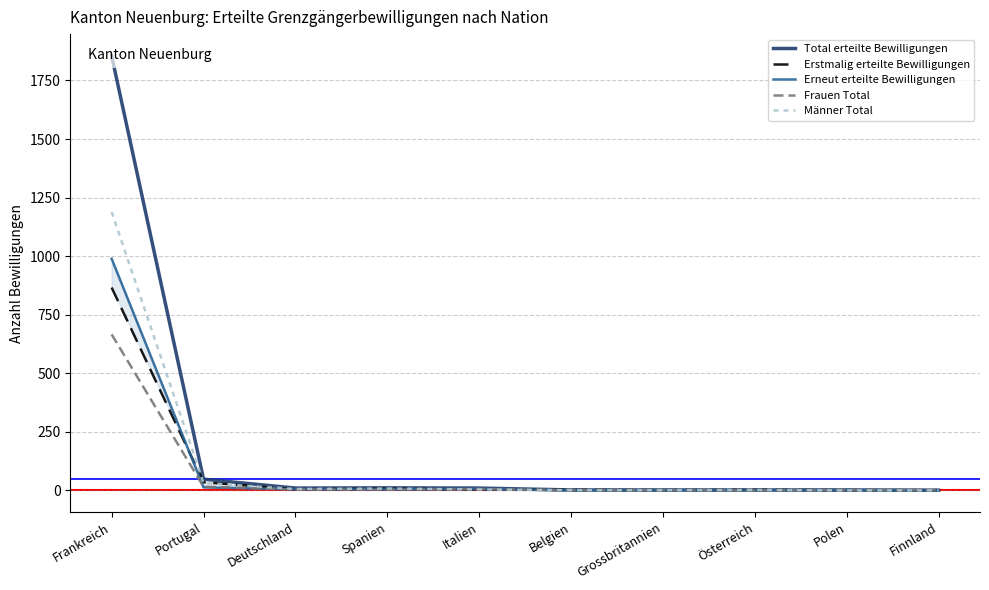

Which series changed the most between Deutschland and Polen?

Total erteilte Bewilligungen